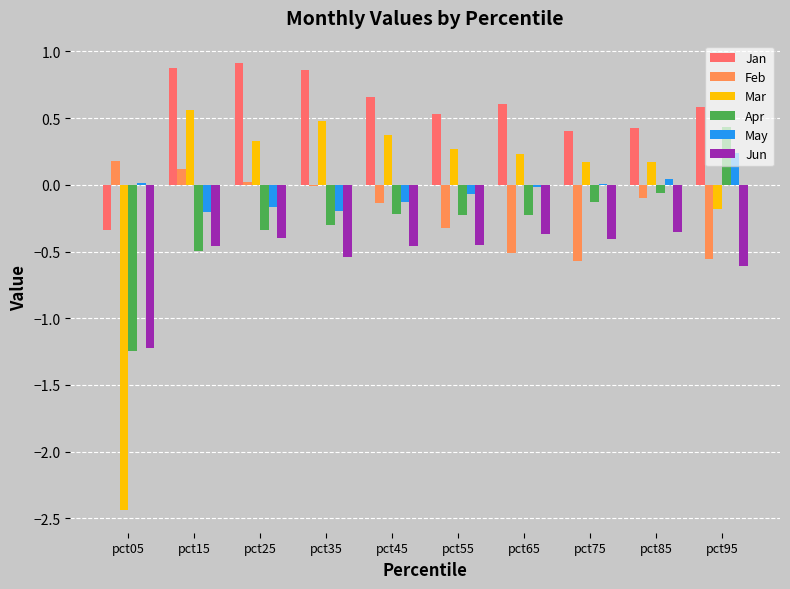

Which series has the largest total across all categories?

Jan